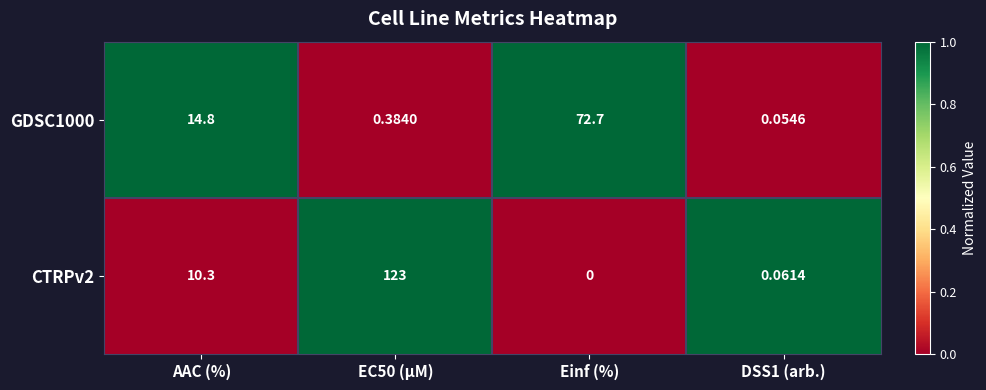

Between Einf (%) and DSS1 (arb.), which series saw the biggest shift?

GDSC1000